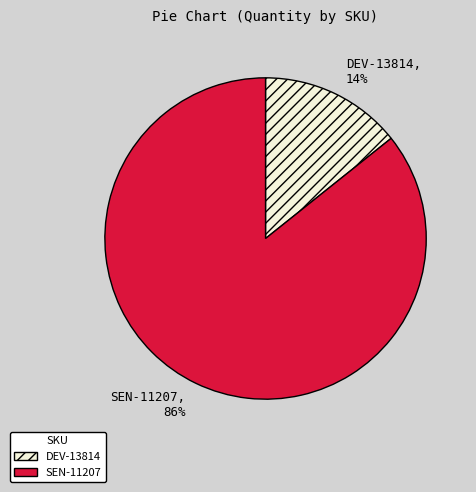

To the nearest percent, what is the combined percentage of SEN-11207 and DEV-13814?

100%